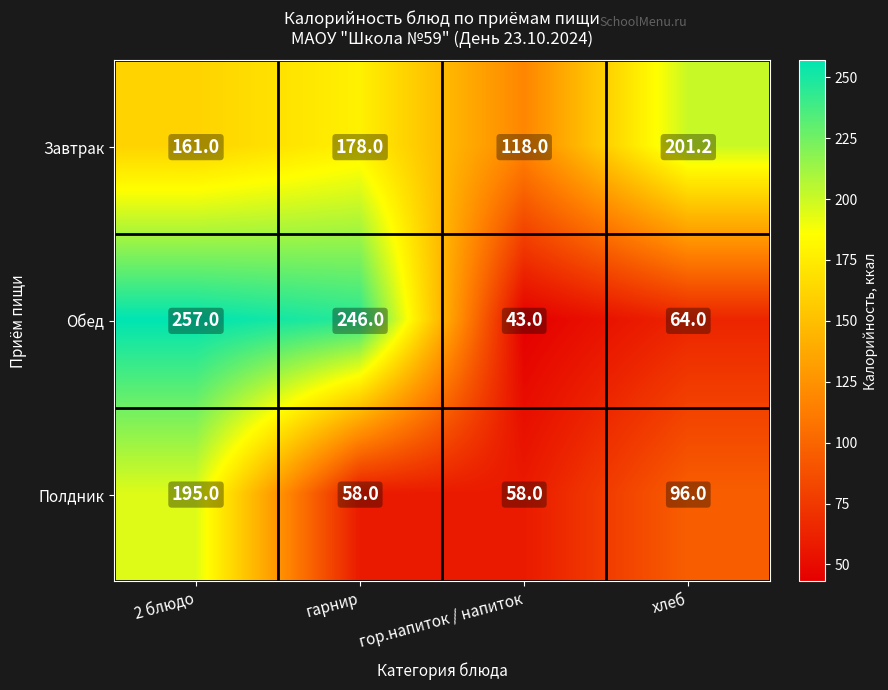

At хлеб, list the series in order from smallest to largest.

Обед, Полдник, Завтрак